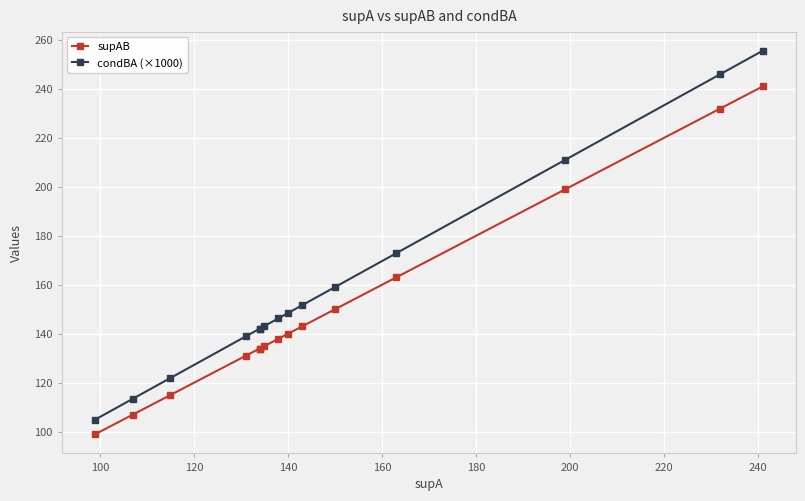

True or false: supAB has more than 0 interior local peaks.

False